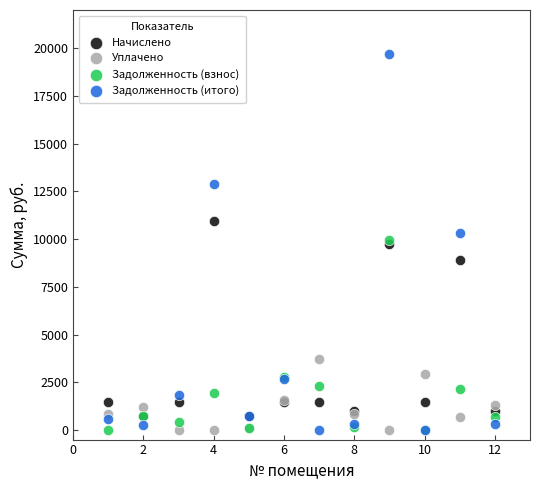

In the Начислено series, what Y value is closest to 5827?

8884.9